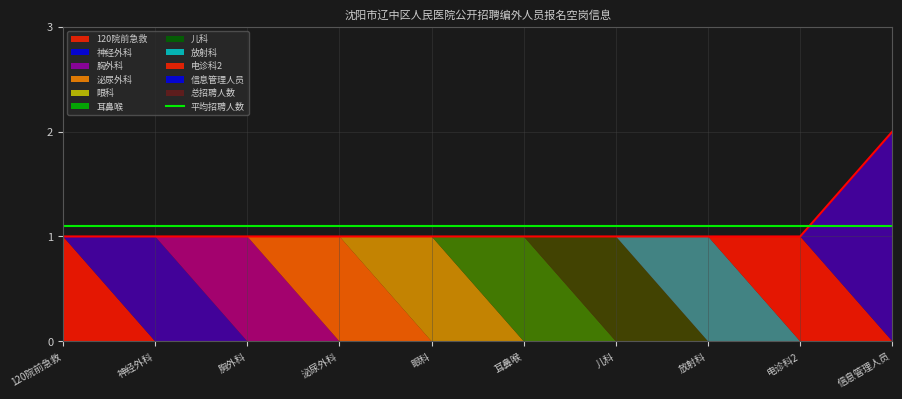

Is it true that 信息管理人员 equals 2 at 胸外科?

False